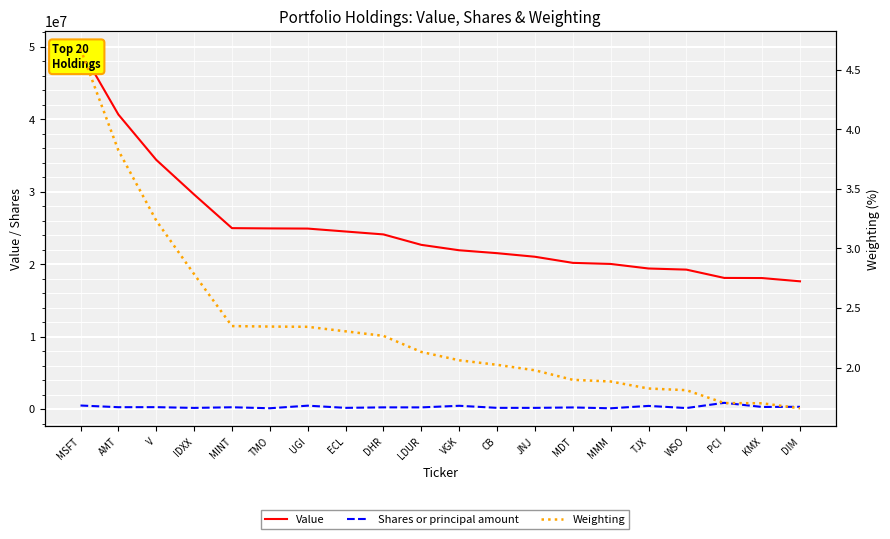

True or false: Weighting and Shares or principal amount intersect in this chart.

False